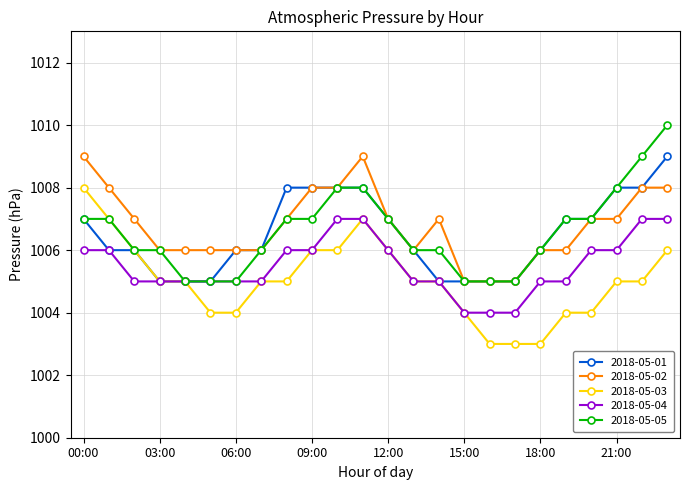

True or false: 2018-05-03 and 2018-05-02 cross at least once.

False